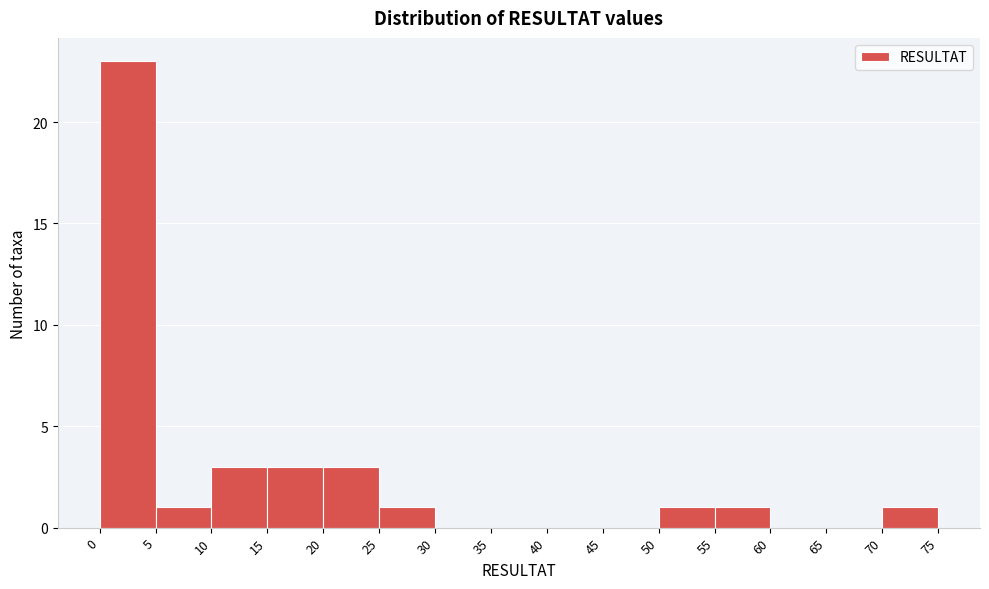

Reading left to right, list every bar in this chart as the range it spans on the x-axis followed by its height. The values are not printed on the chart, so give them approximately, as read against the axis.

0 to 5: 23
5 to 10: 1
10 to 15: 3
15 to 20: 3
20 to 25: 3
25 to 30: 1
30 to 35: 0
35 to 40: 0
40 to 45: 0
45 to 50: 0
50 to 55: 1
55 to 60: 1
60 to 65: 0
65 to 70: 0
70 to 75: 1